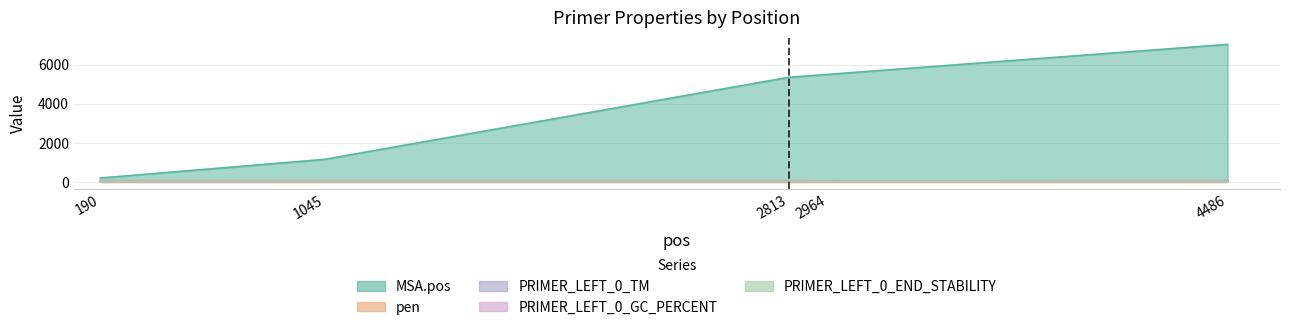

Count the number of data series in this chart.

5